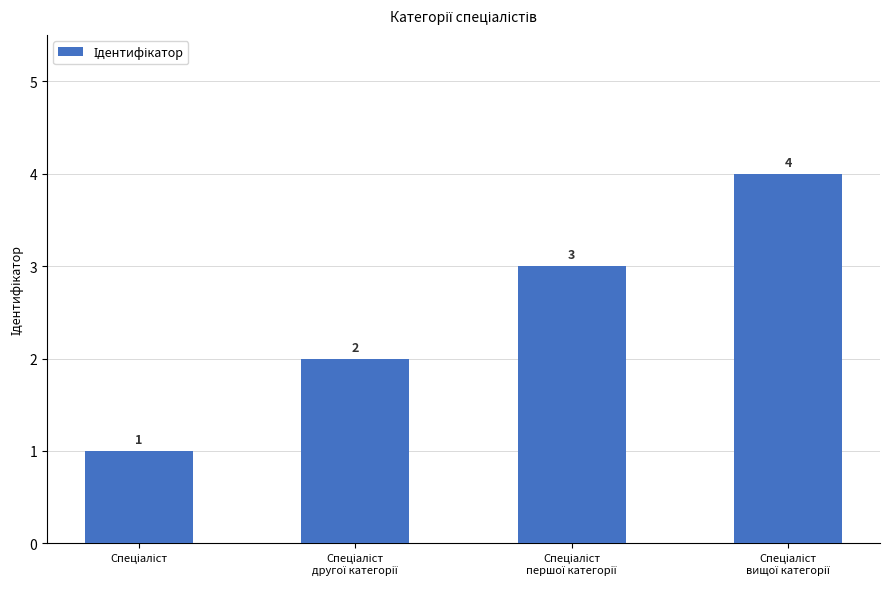

Count the values in the range 2 to 4.

3